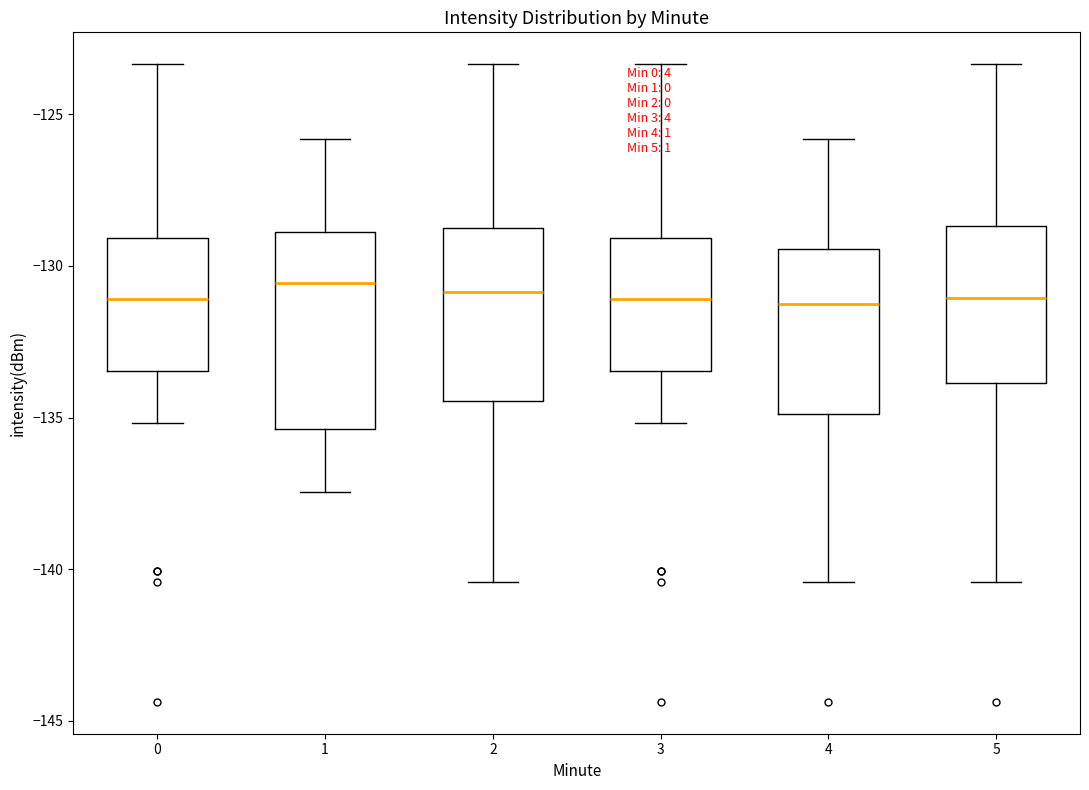

Reading left to right, read every box against the y-axis: the position of its median line, the range the box covers, and the ends of its whiskers. The values are not printed on the chart, so give them approximately, as read against the axis.

0: median -131.0, box -133.5 to -129.0, whiskers -135.0 to -123.5
1: median -130.5, box -135.5 to -129.0, whiskers -137.5 to -126.0
2: median -131.0, box -134.5 to -128.5, whiskers -140.5 to -123.5
3: median -131.0, box -133.5 to -129.0, whiskers -135.0 to -123.5
4: median -131.5, box -135.0 to -129.5, whiskers -140.5 to -126.0
5: median -131.0, box -134.0 to -128.5, whiskers -140.5 to -123.5